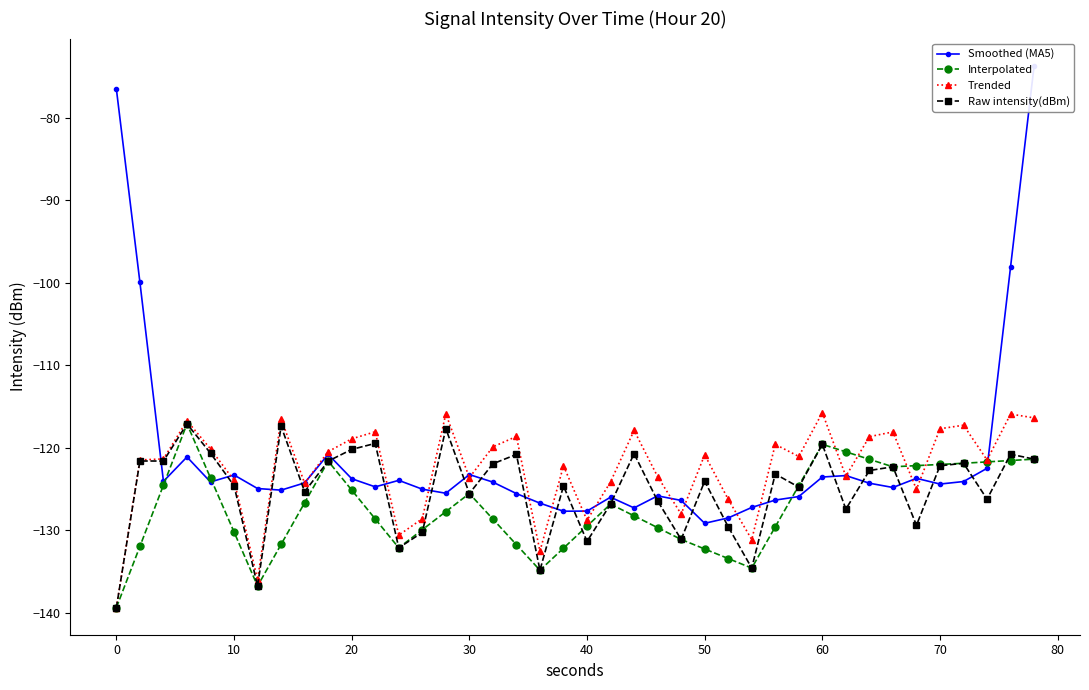

Which series has the widest spread of values?

Smoothed (MA5)